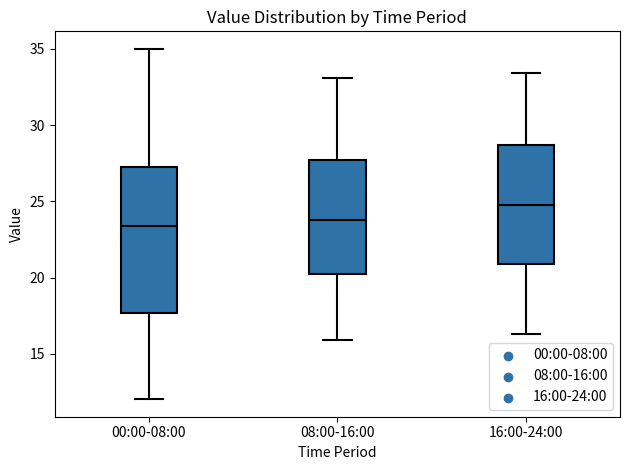

Where is the upper edge of the box for 08:00-16:00 on the y-axis? The values are not printed on the chart, so give them approximately, as read against the axis.

27.5